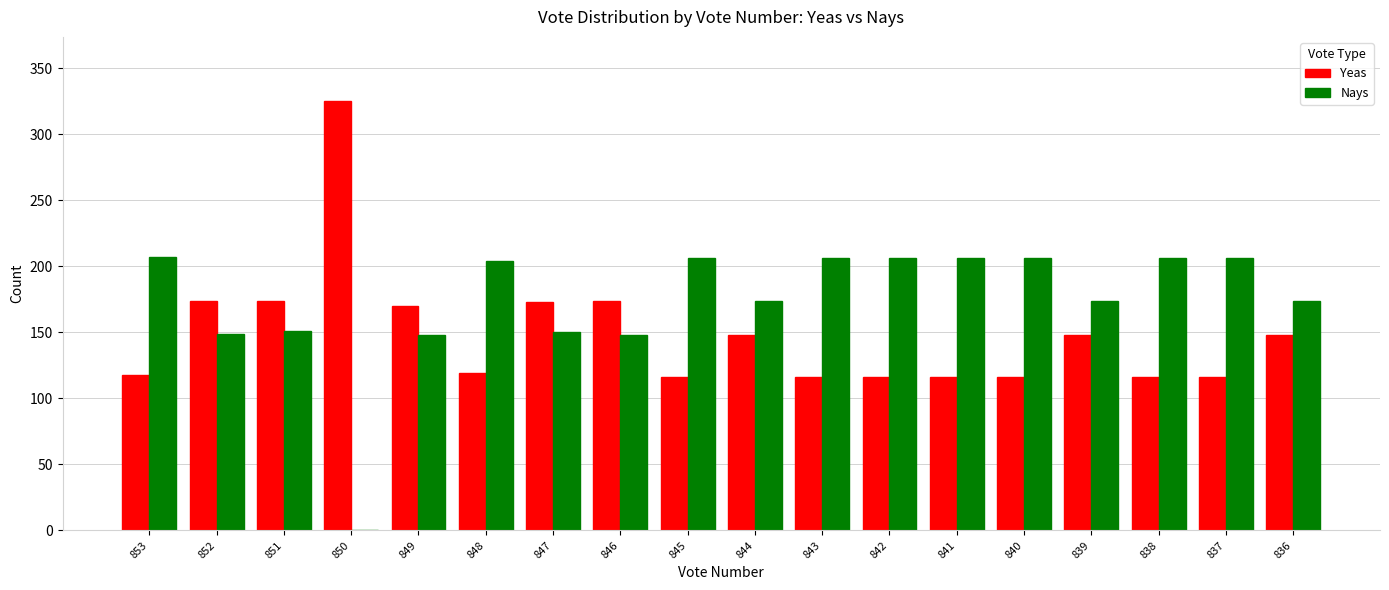

Is the value of Yeas at 847 greater than the value of Nays at 851?

Yes